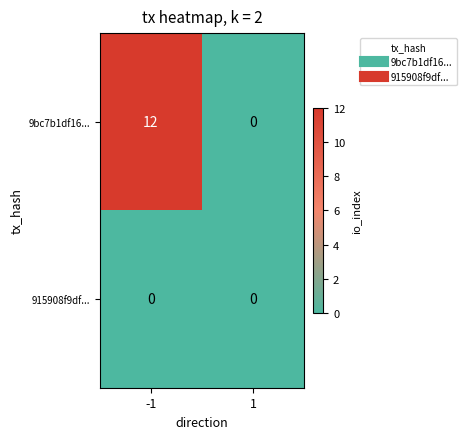

The 9bc7b1df16... series shows 4 at -1. True or false?

False